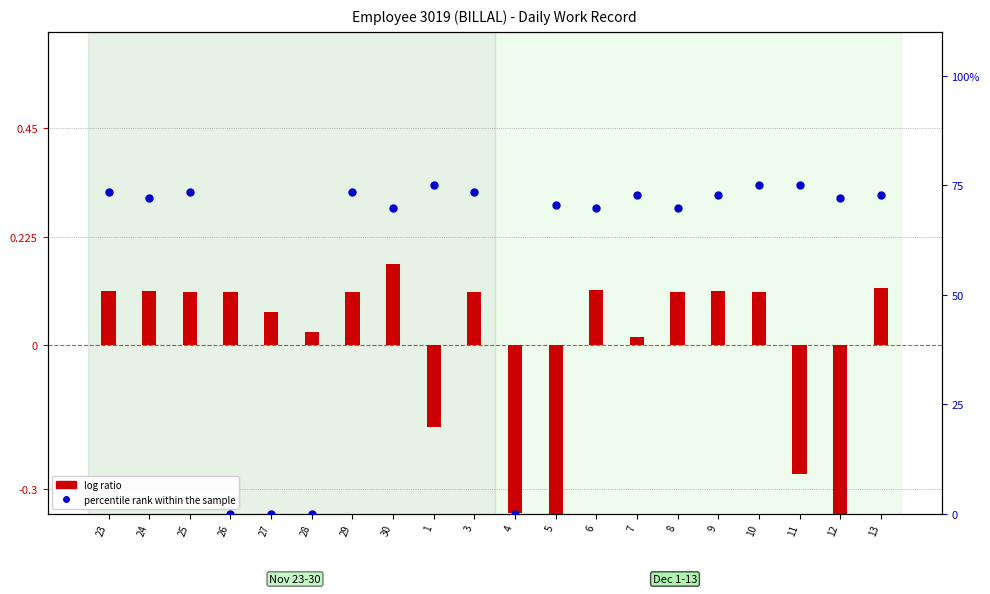

What is the total value across all series at 25?

73.6